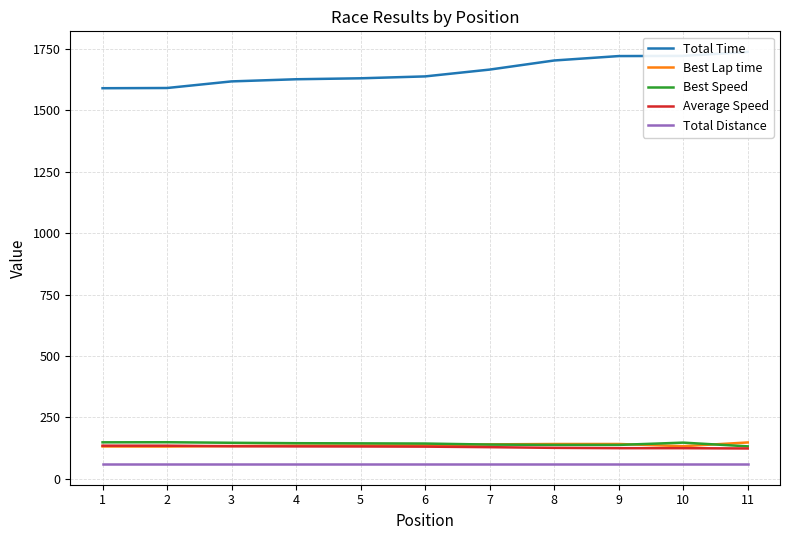

Which series has the largest total across all categories?

Total Time